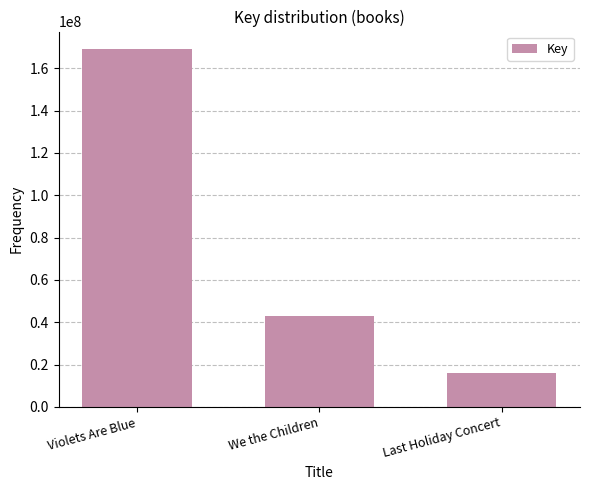

What is the value of the 1st bar from the left?

168873401